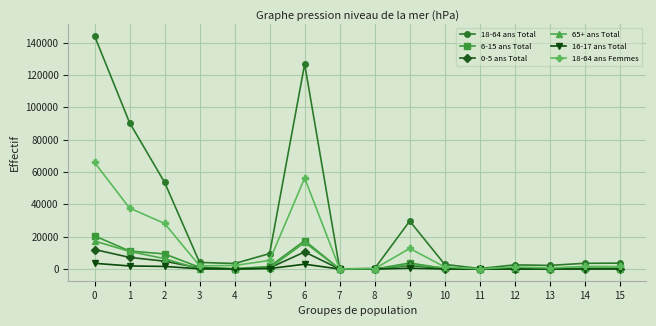

True or false: 6-15 ans Total has a value of 20517 at 0.

True